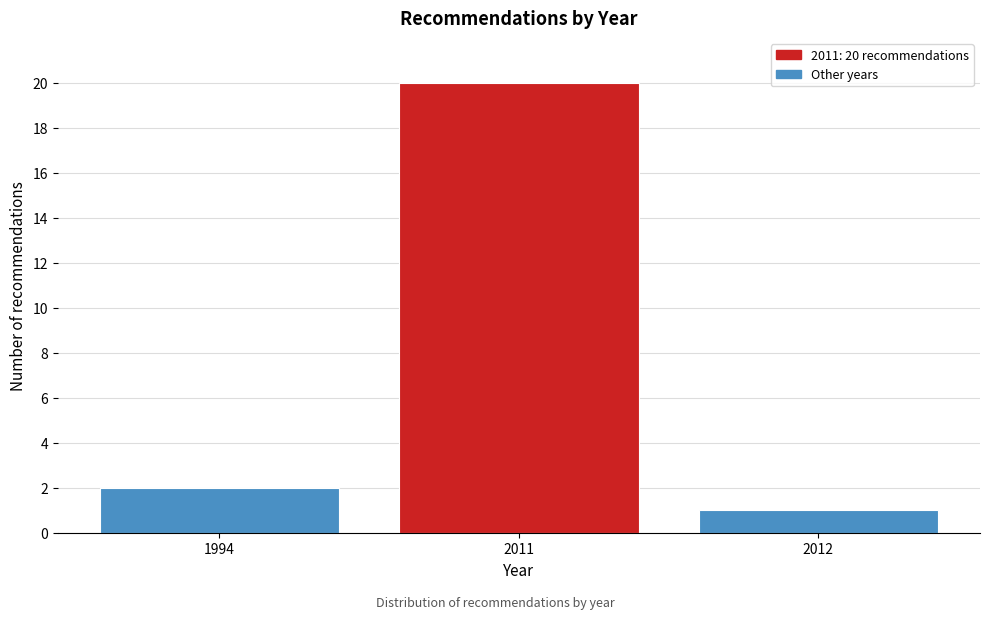

Reading left to right, list all the values displayed in this chart.

1994=2	2011=20	2012=1